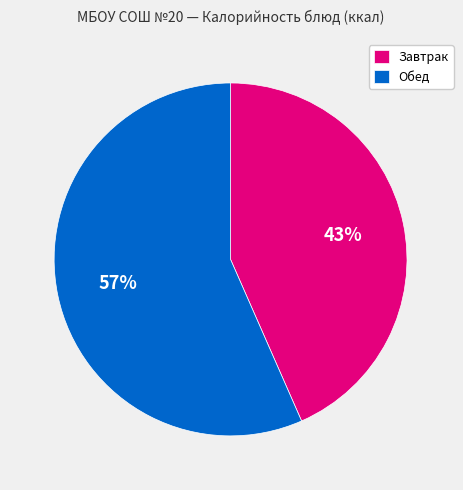

To the nearest percent, what portion does Обед represent?

57%